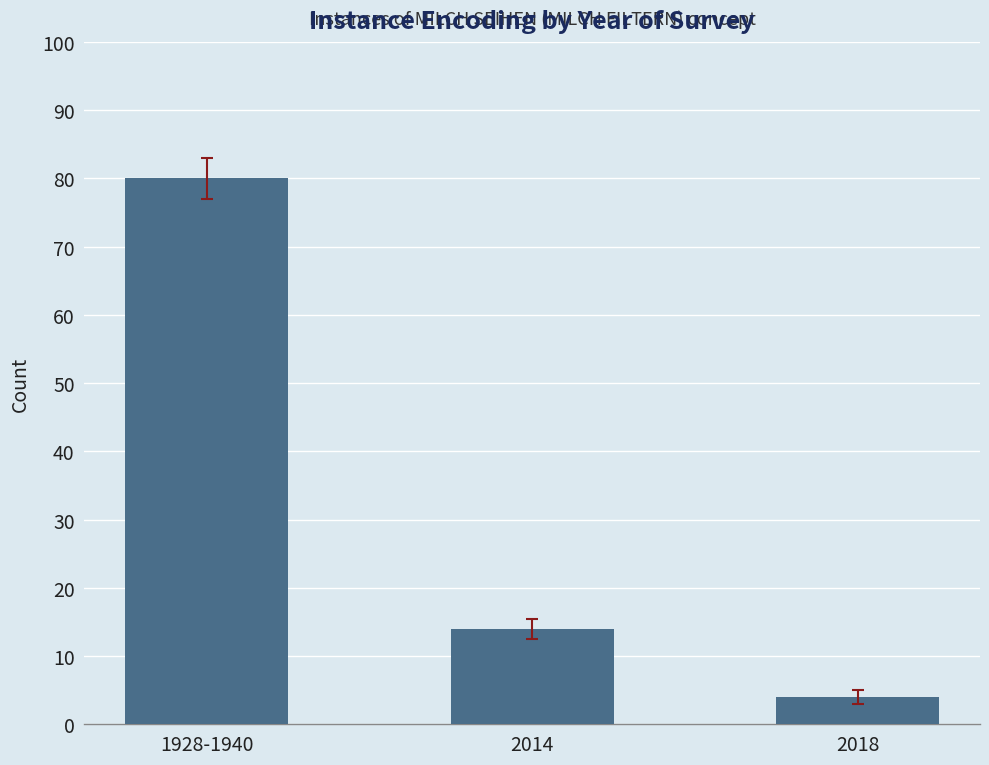

Reading left to right, extract all data points from this chart.

80	14	4